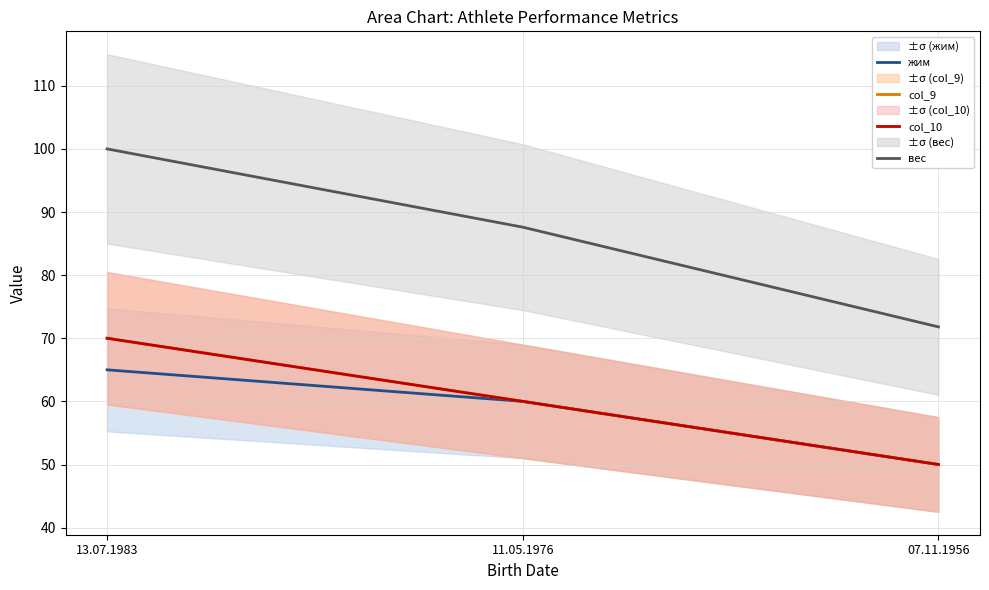

How many distinct data groups are displayed?

4